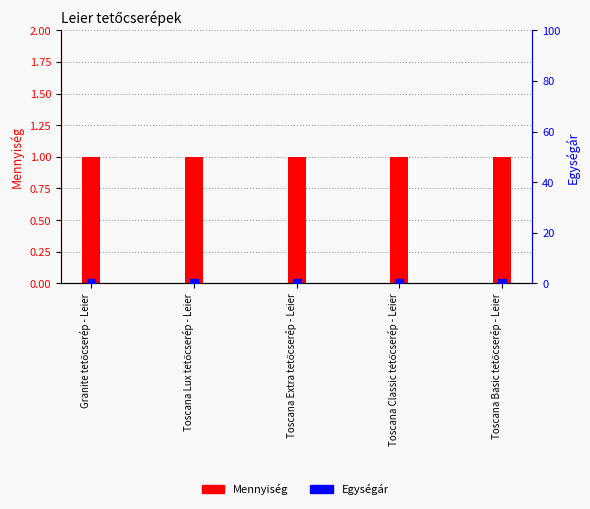

What are all the series names shown in the legend?

Mennyiség, Egységár